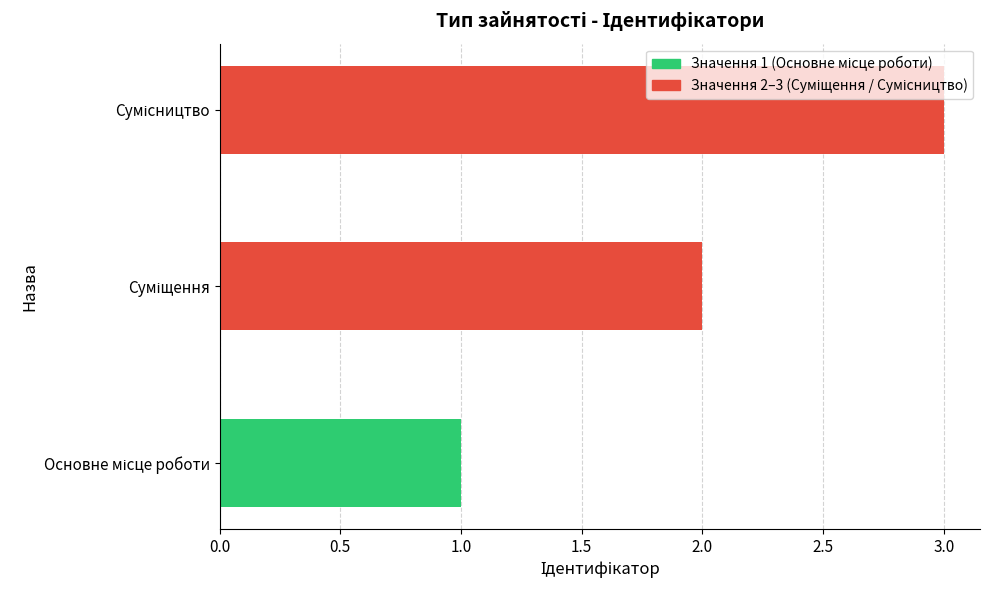

How many distinct data groups are displayed?

1